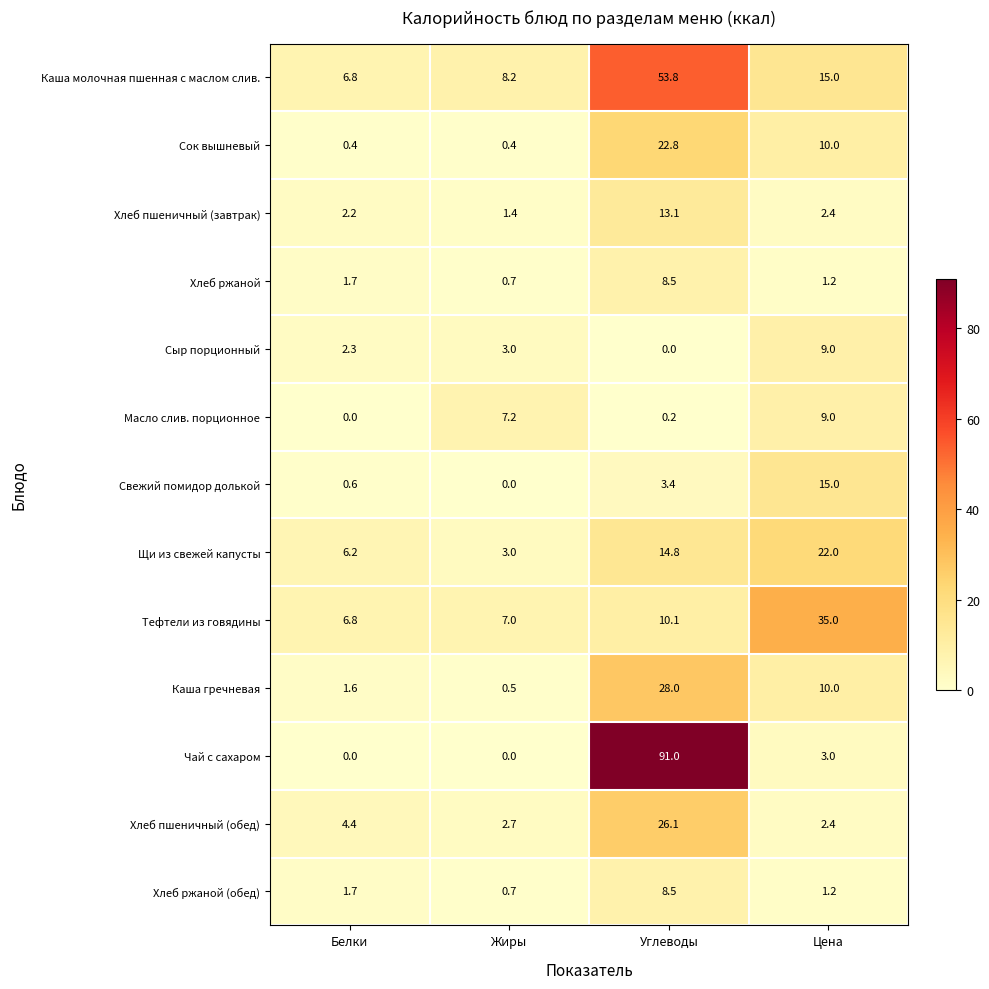

What is the sum of the Свежий помидор долькой values at Цена and Жиры?

15.0